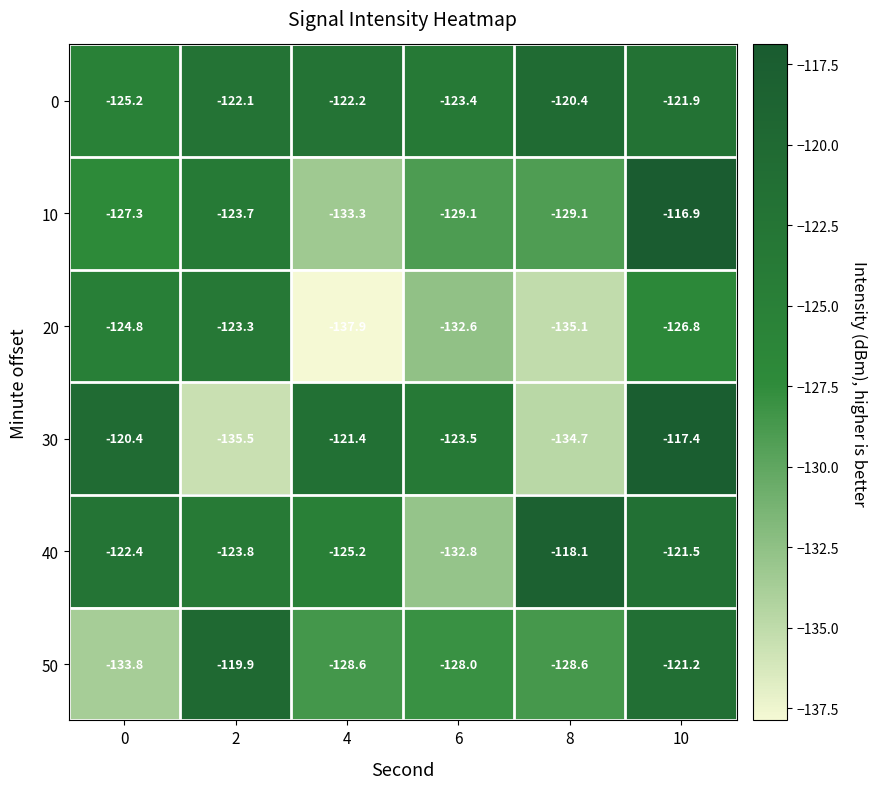

What is the difference between the maximum and minimum values in the 30 series?

18.1